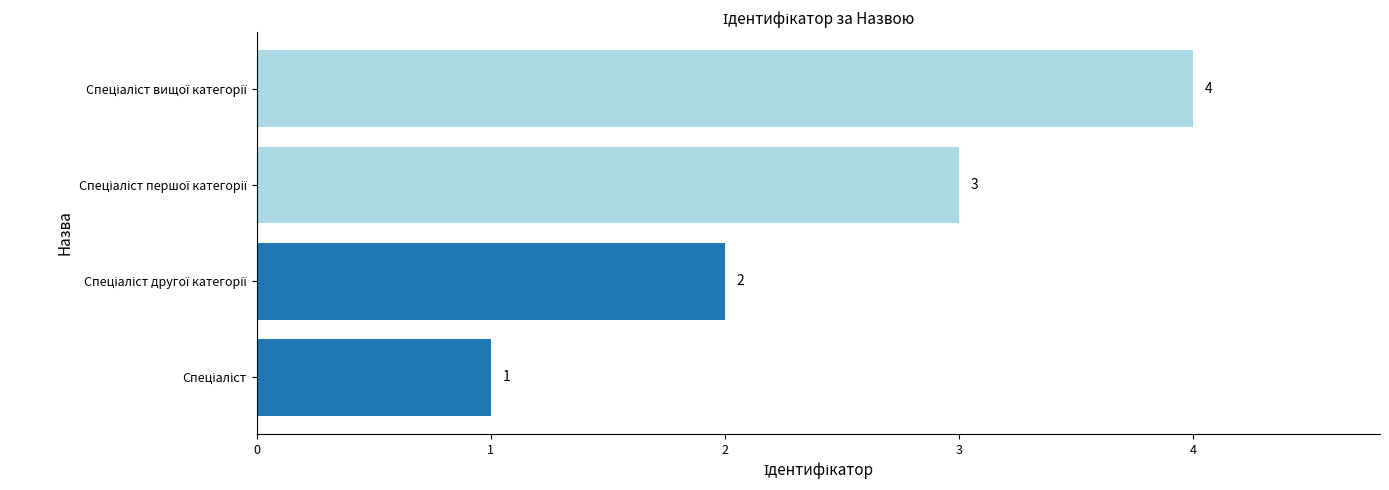

What is the greatest value displayed?

4